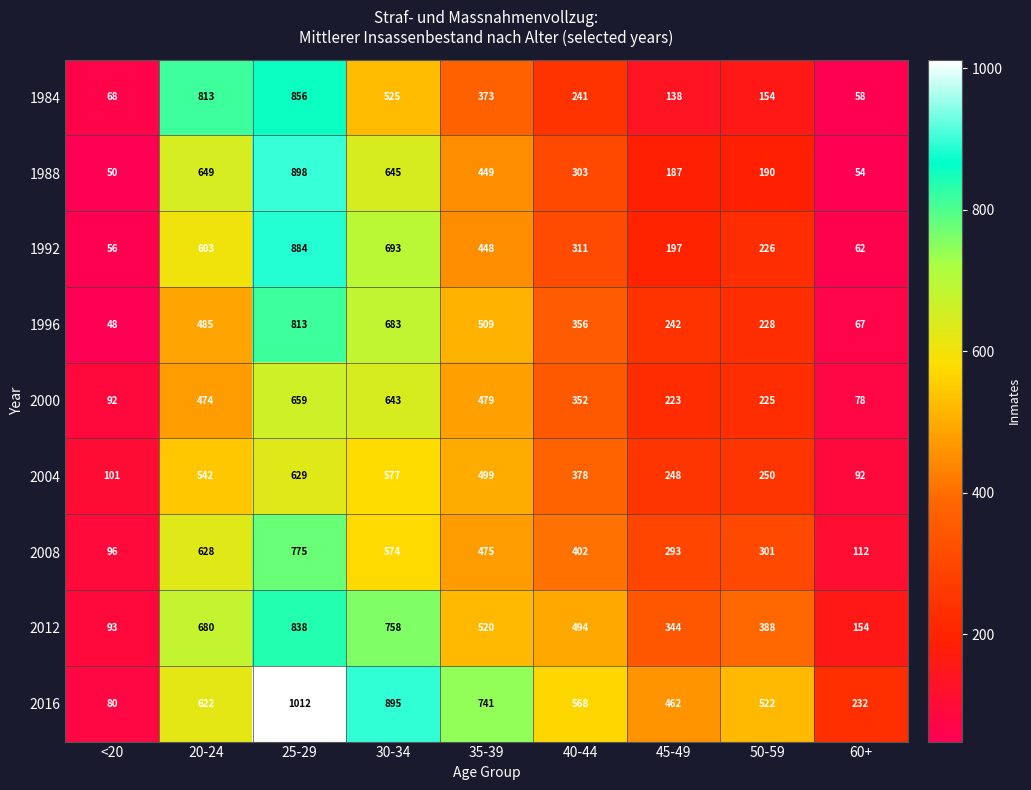

The value of 2008 at 20-24 is 909. True or false?

False